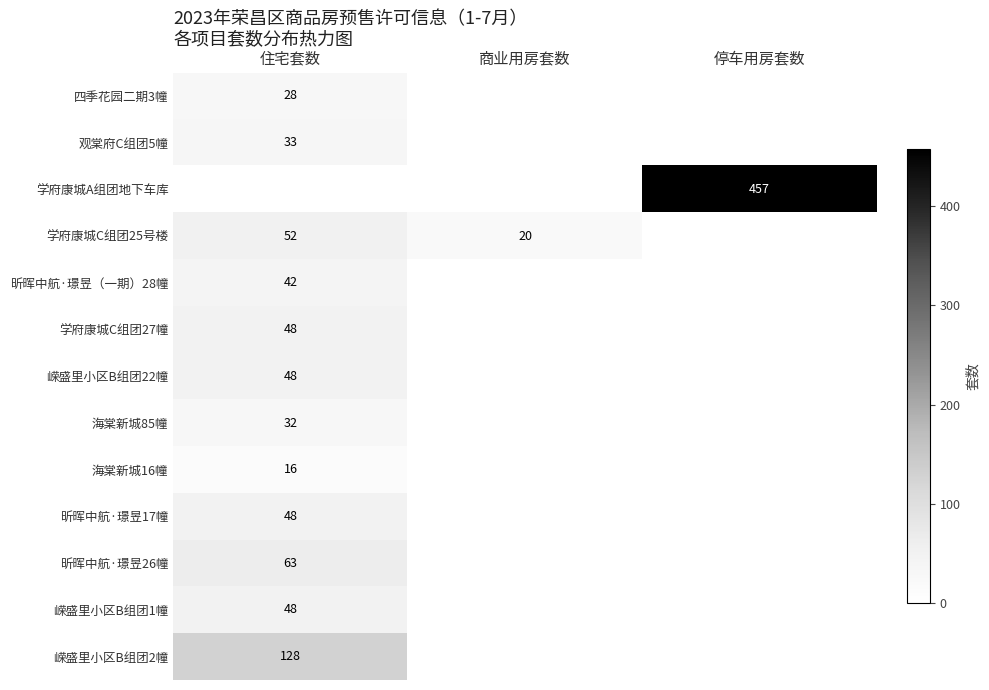

Which category has the highest value across all series?

停车用房套数